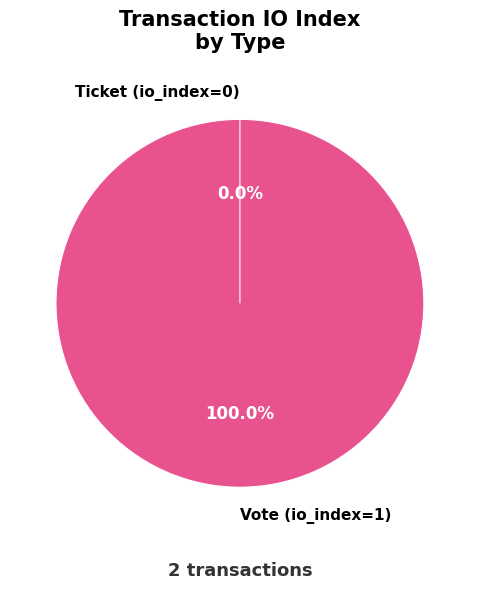

How many segments does this pie chart have?

2